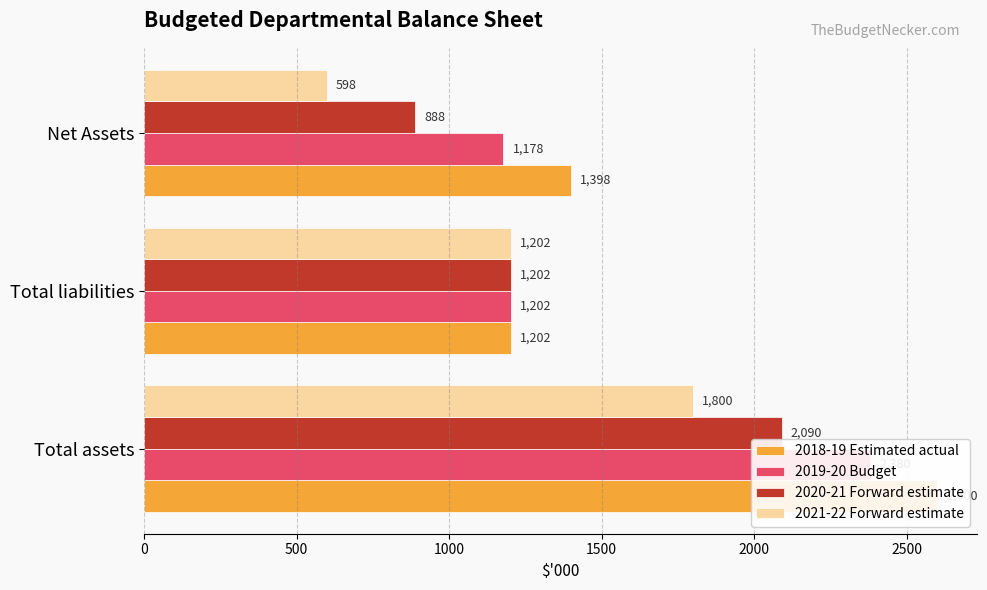

Rank the series at Total assets from highest to lowest value.

2018-19 Estimated actual, 2019-20 Budget, 2020-21 Forward estimate, 2021-22 Forward estimate